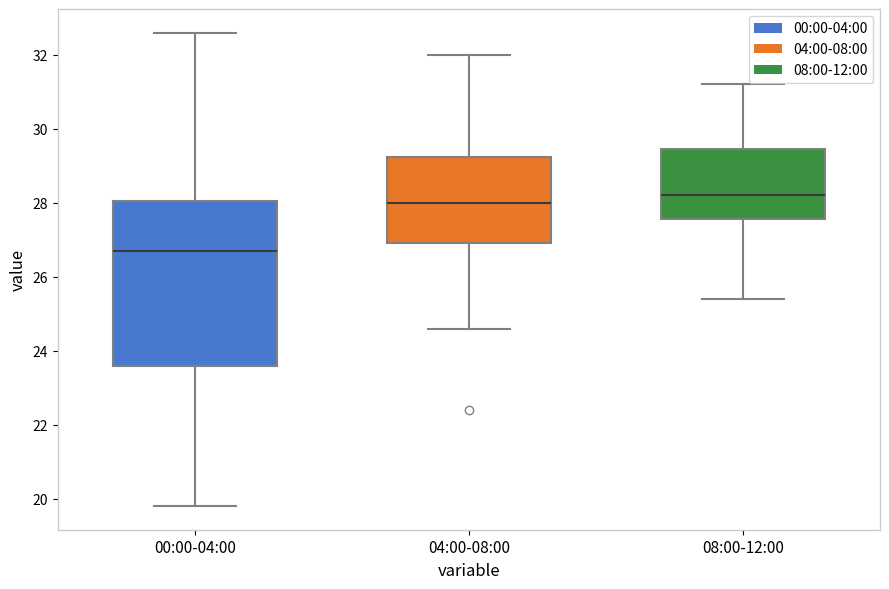

Reading left to right, read every box against the y-axis: the position of its median line, the range the box covers, and the ends of its whiskers. The values are not printed on the chart, so give them approximately, as read against the axis.

00:00-04:00: median 26.8, box 23.6 to 28.0, whiskers 19.8 to 32.6
04:00-08:00: median 28.0, box 27.0 to 29.2, whiskers 24.6 to 32.0
08:00-12:00: median 28.2, box 27.6 to 29.4, whiskers 25.4 to 31.2